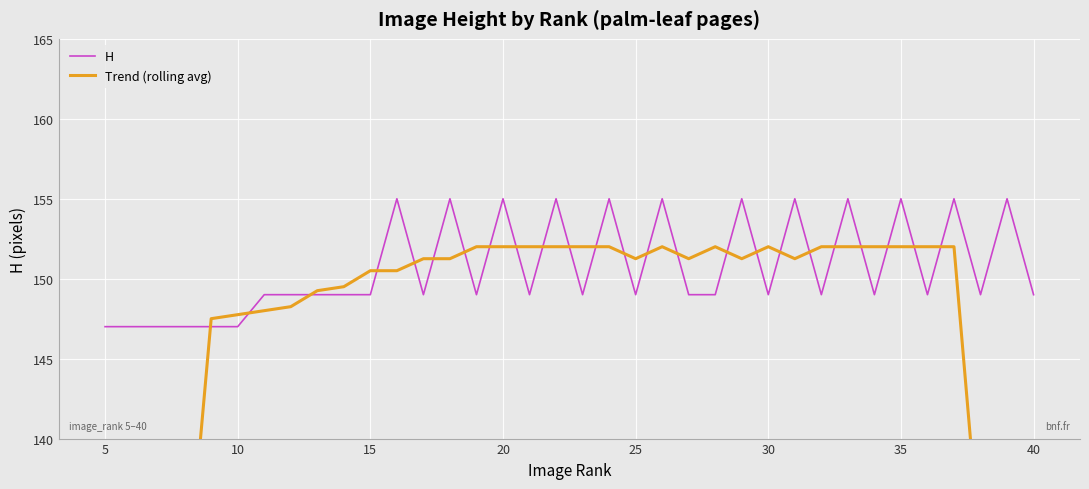

What is the difference between the maximum and minimum values in the Trend (rolling avg) series?

78.5